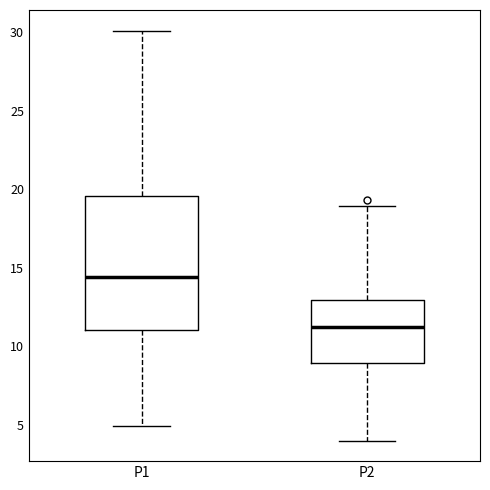

Reading left to right, transcribe this box plot: for each box, give where its median line is, the range the box spans, and where its two whiskers end, as read against the y-axis. The values are not printed on the chart, so give them approximately, as read against the axis.

P1: median 14.5, box 11.0 to 19.5, whiskers 5.0 to 30.0
P2: median 11.0, box 9.0 to 13.0, whiskers 4.0 to 19.0